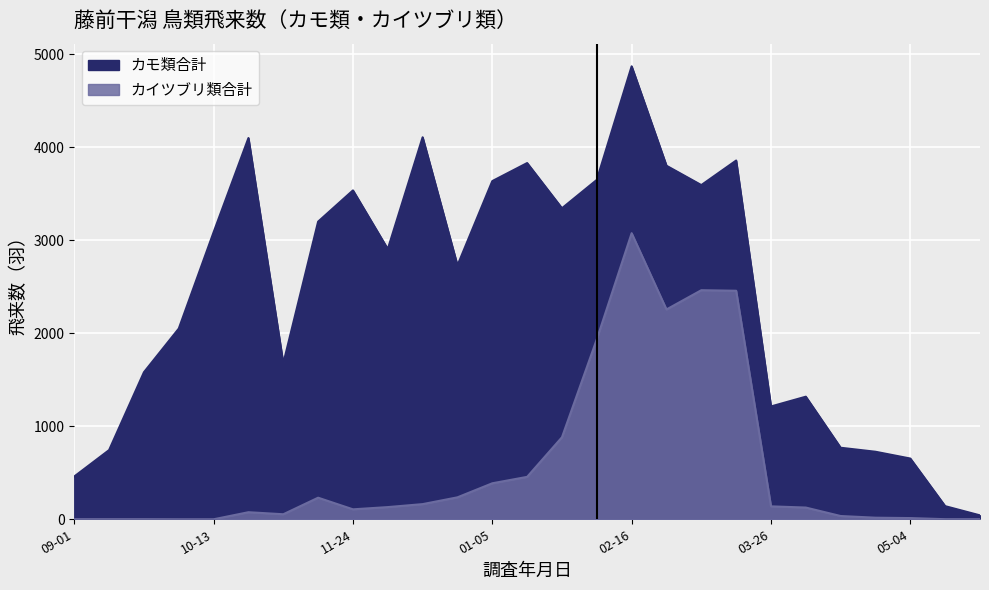

What is the label of the 22nd point from the left?

2021-04-06